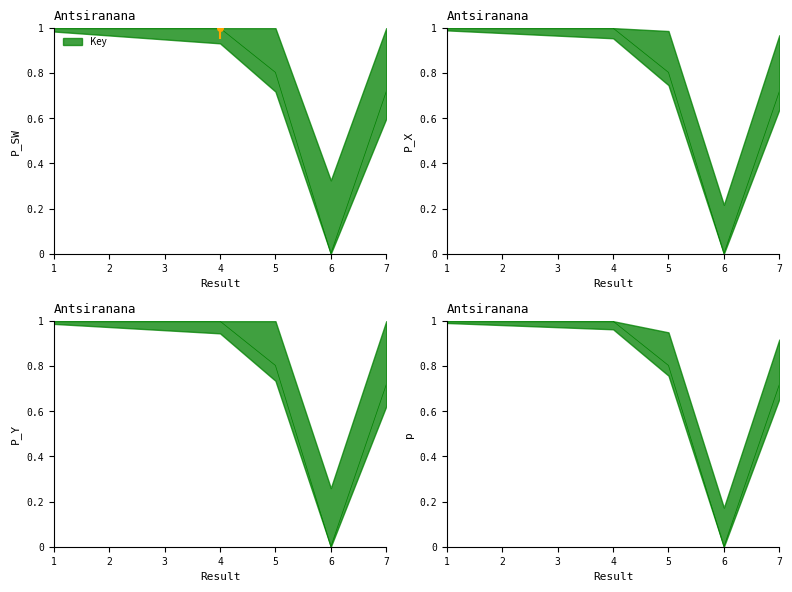

At which label is the value closest to 0?

6